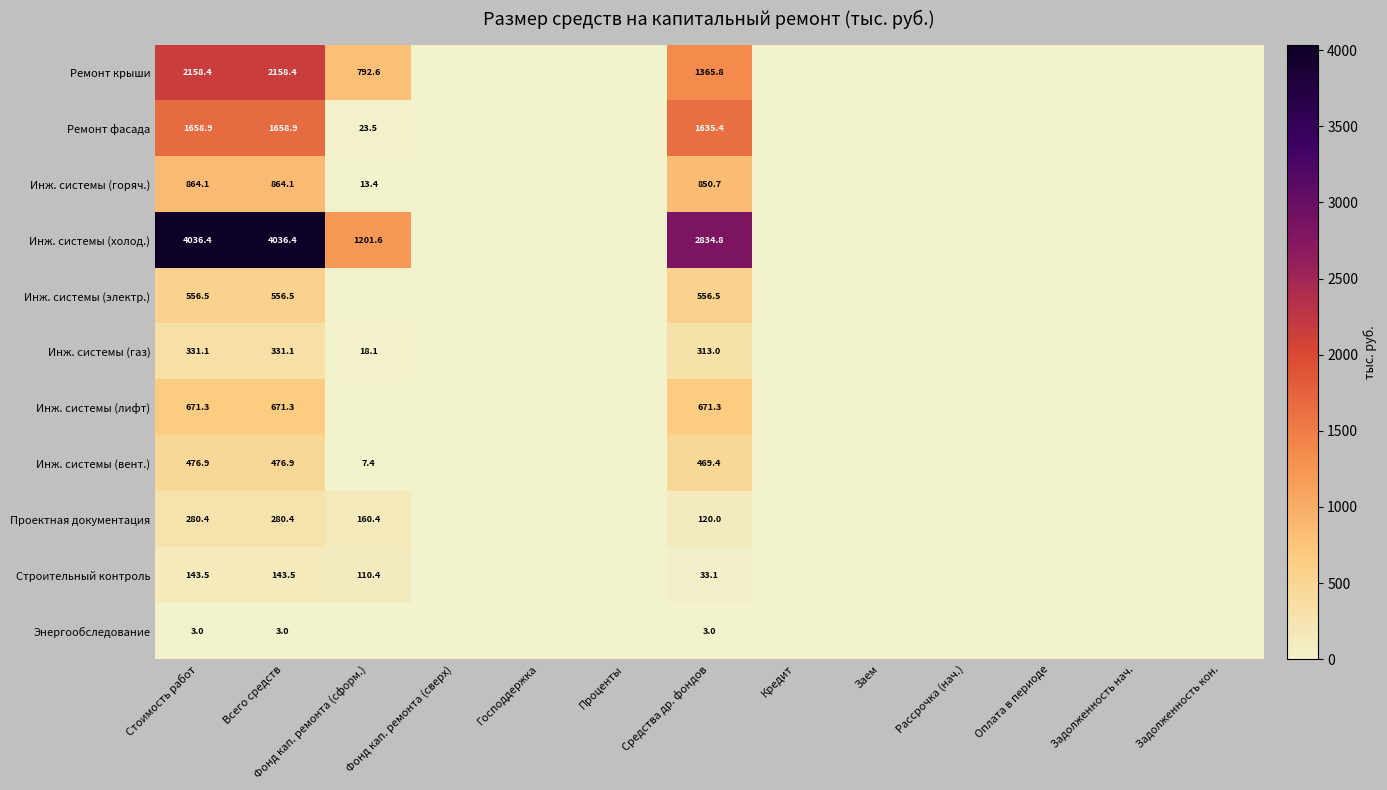

Is it true that Инж. системы (лифт) equals 671.3 at Средства др. фондов?

True